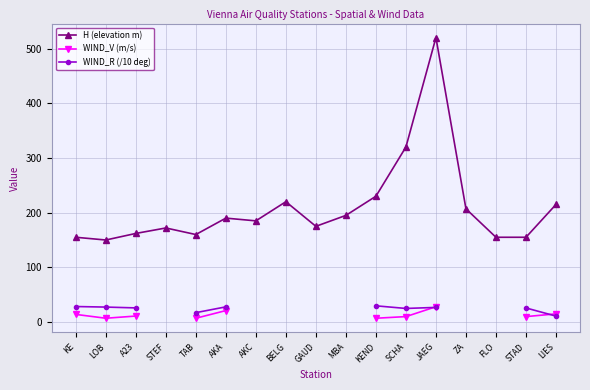

True or false: H (elevation m) and WIND_R (/10 deg) cross at least once.

False